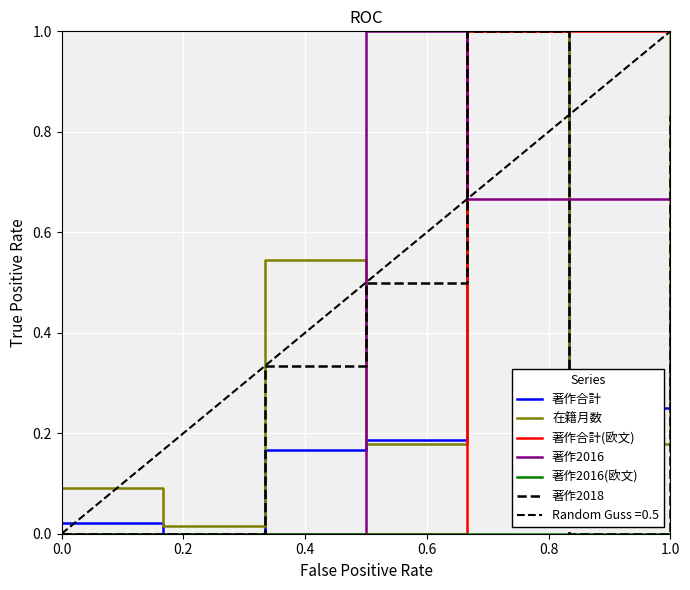

The value of 著作2016 at 0.2 is -0.6. True or false?

False